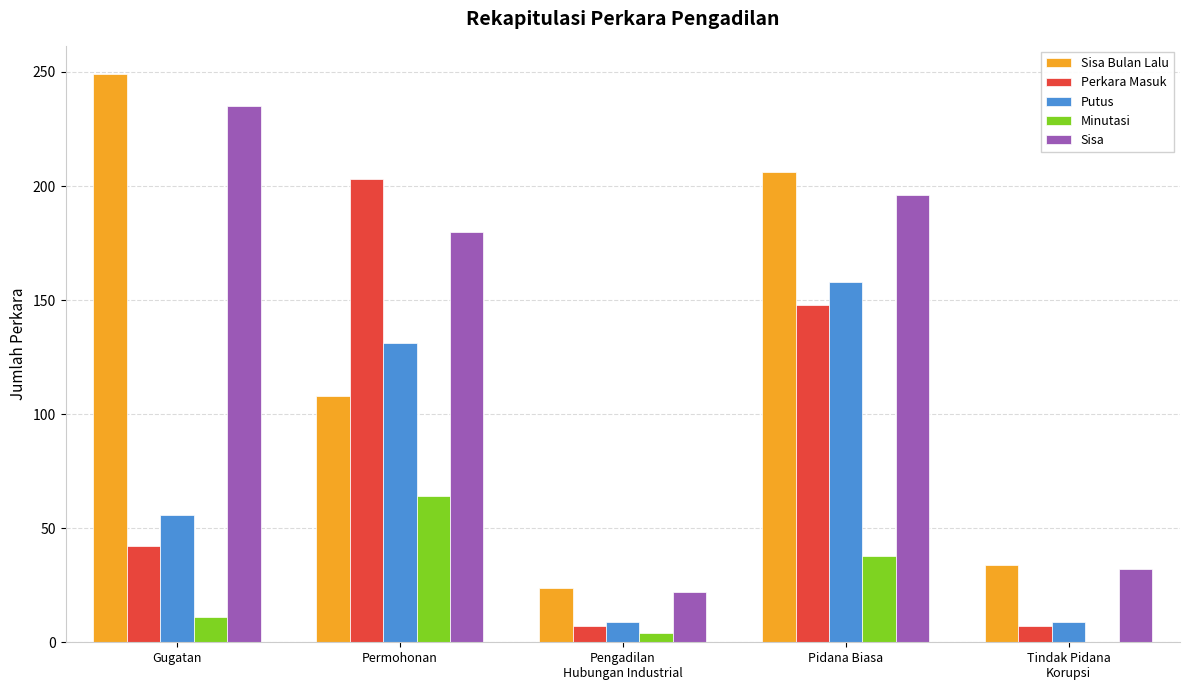

What is the sum of all Sisa Bulan Lalu values?

621